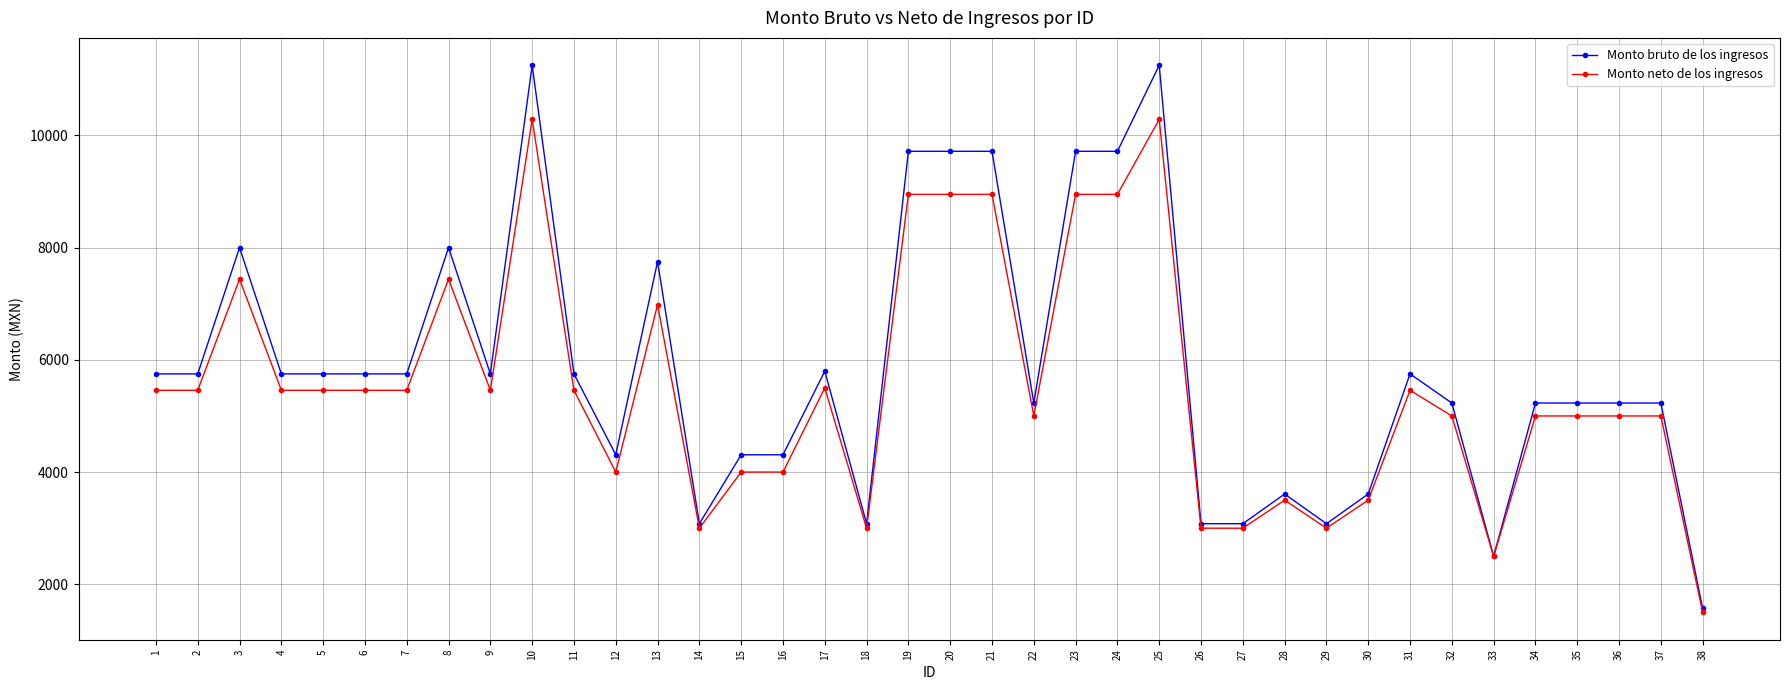

The value of Monto neto de los ingresos at 36 is 5000.0. True or false?

True